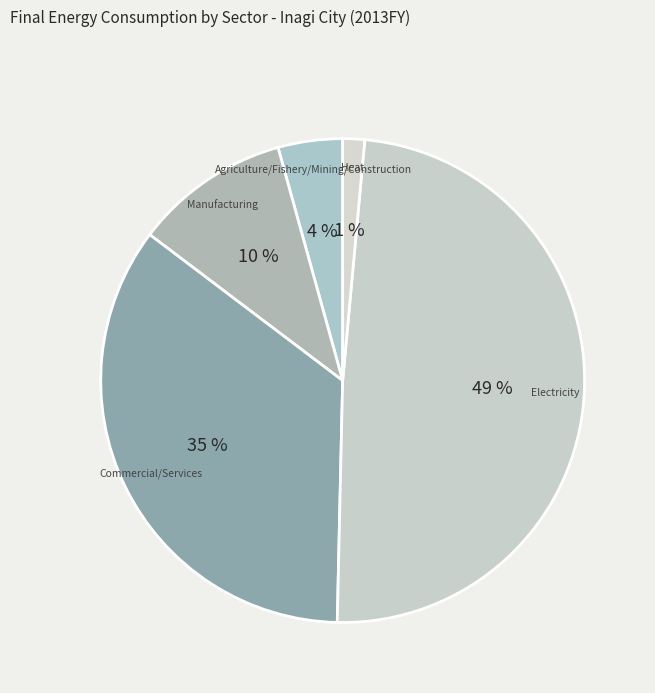

Does any single category account for the majority?

No